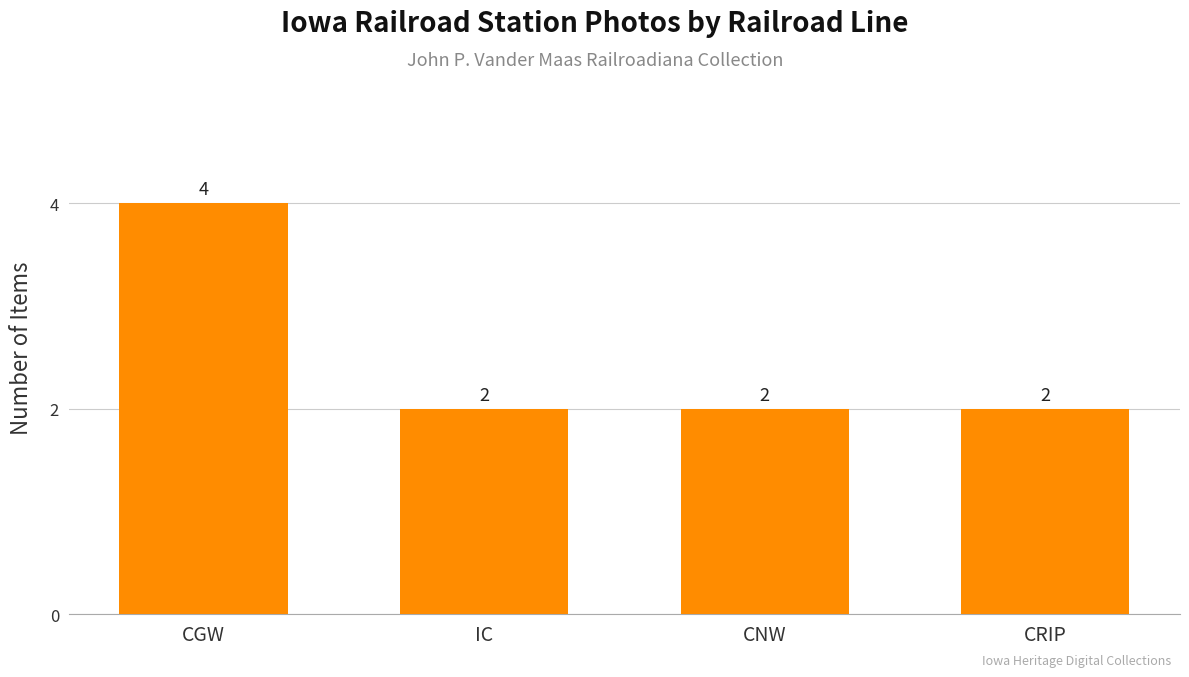

The value at CNW is 1. True or false?

False